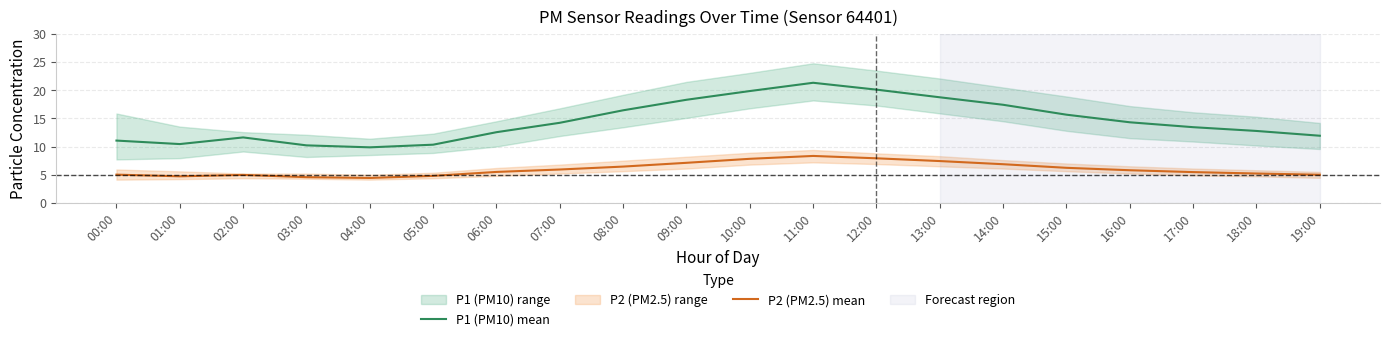

The P2 (PM2.5) mean series shows 7.8 at 02:00. True or false?

False